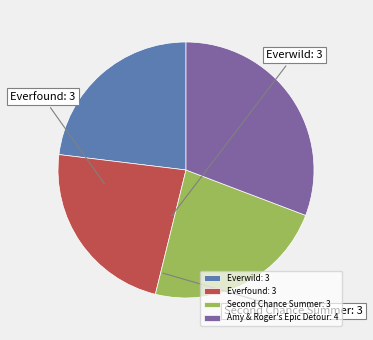

Which has a higher value, Everwild or Everfound?

Everwild